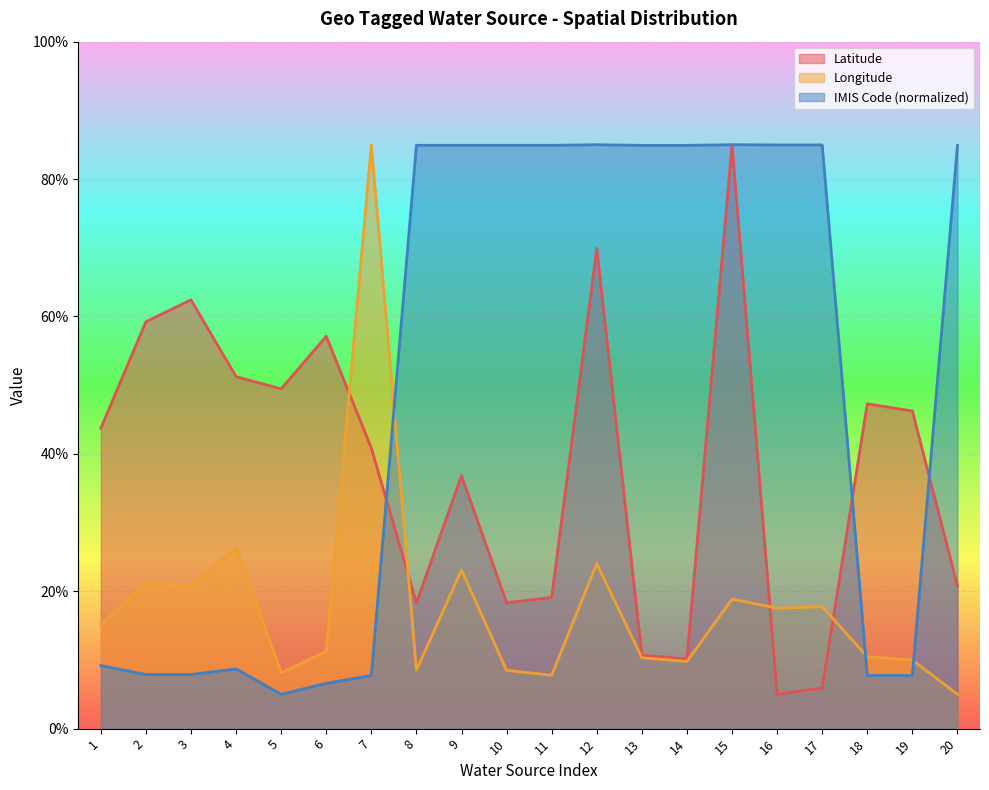

How many interior local peaks does the Longitude series have?

7